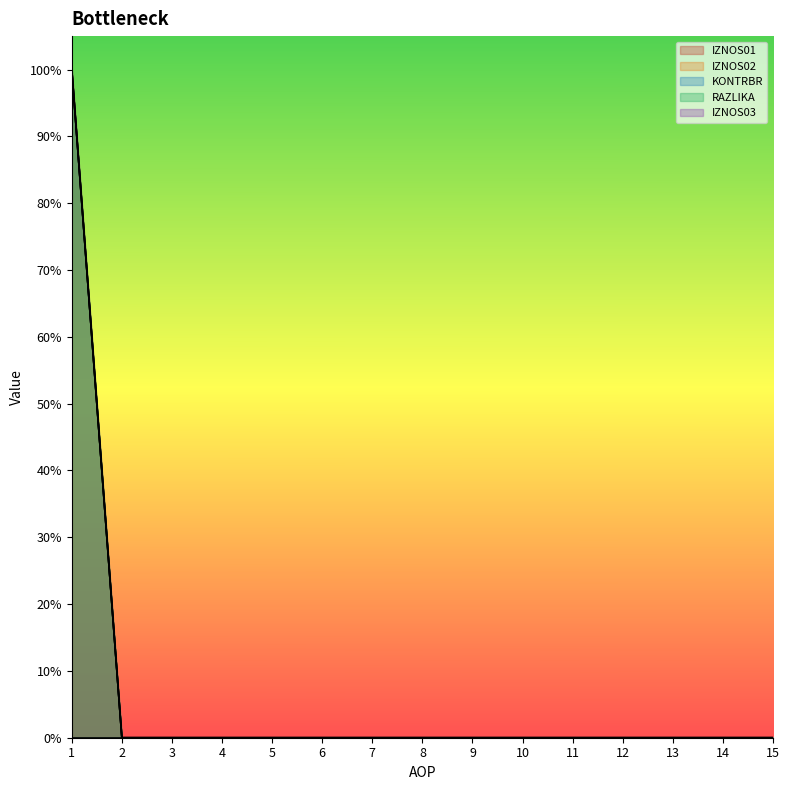

Between 2 and 6, which series saw the biggest shift?

IZNOS01